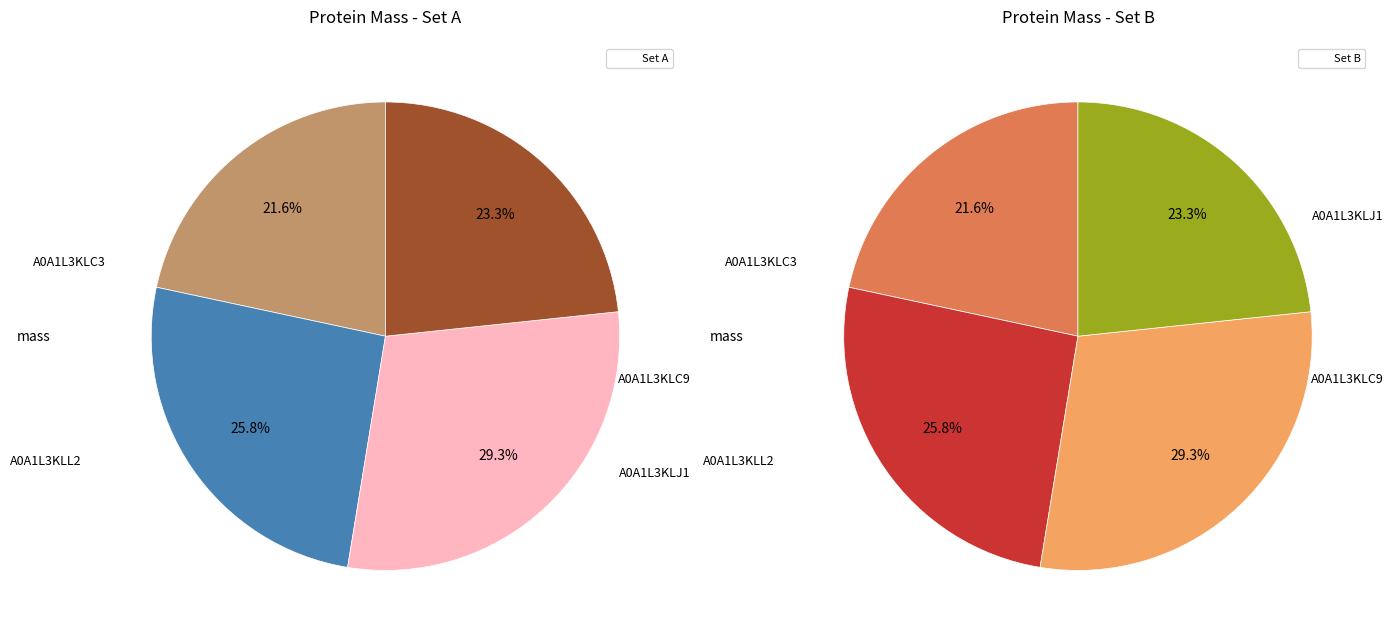

What is the change in value from A0A1L3KLJ1 to A0A1L3KLL2?

-13445.9